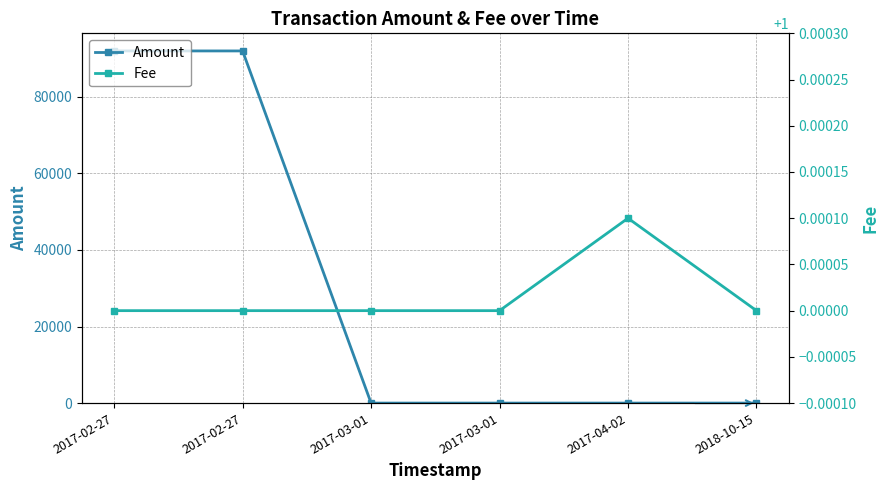

True or false: Amount has more than 2 interior local peaks.

False